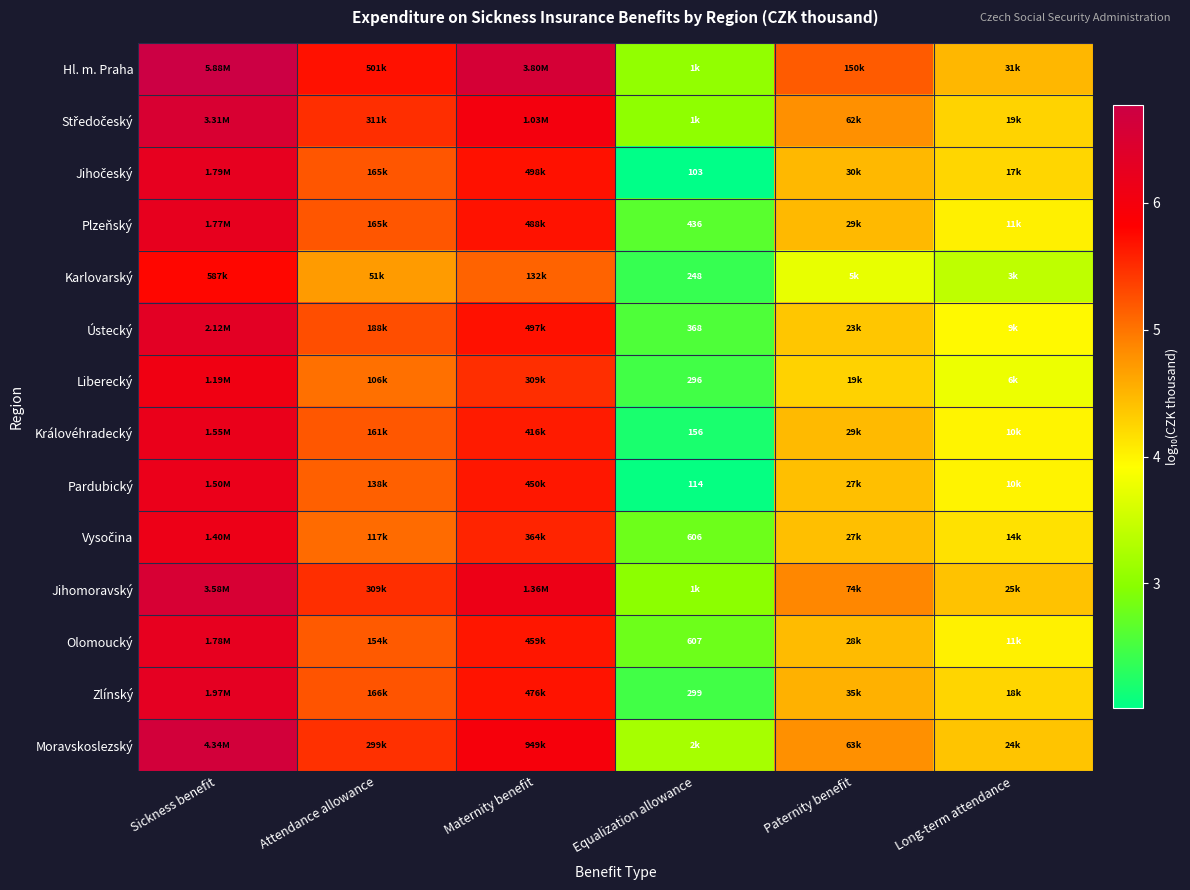

Which series has the largest total across all categories?

Hl. m. Praha